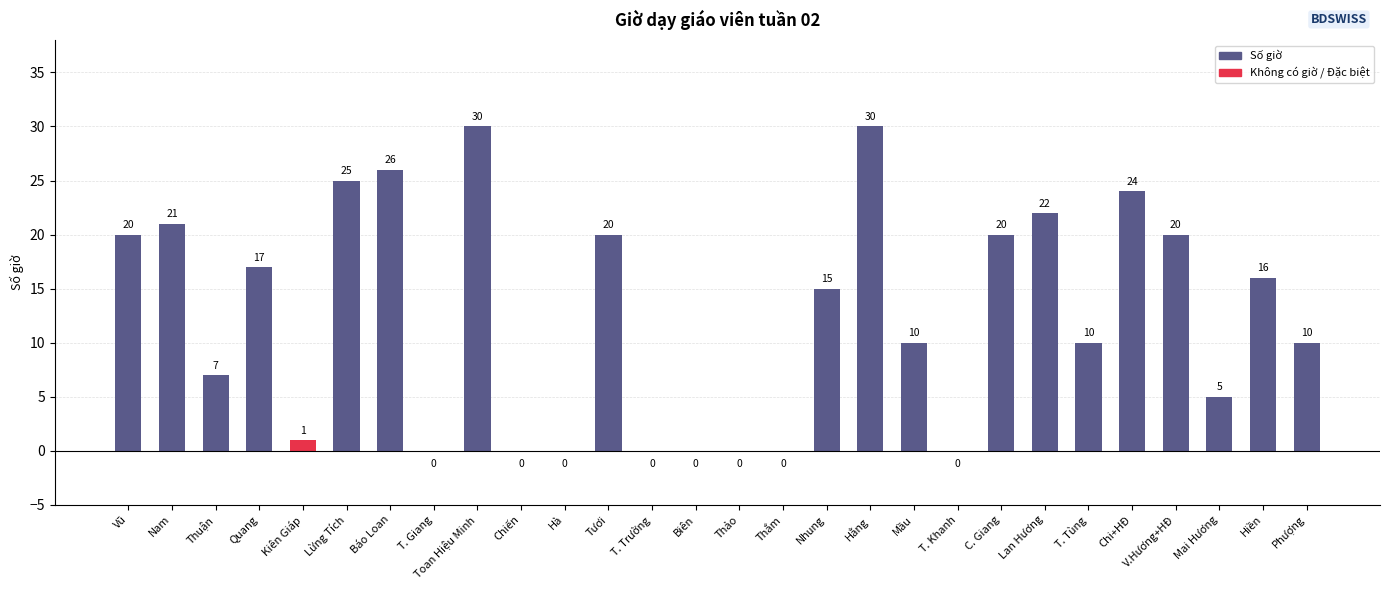

What is the sum of the values at Nhung and Chi+HĐ?

39